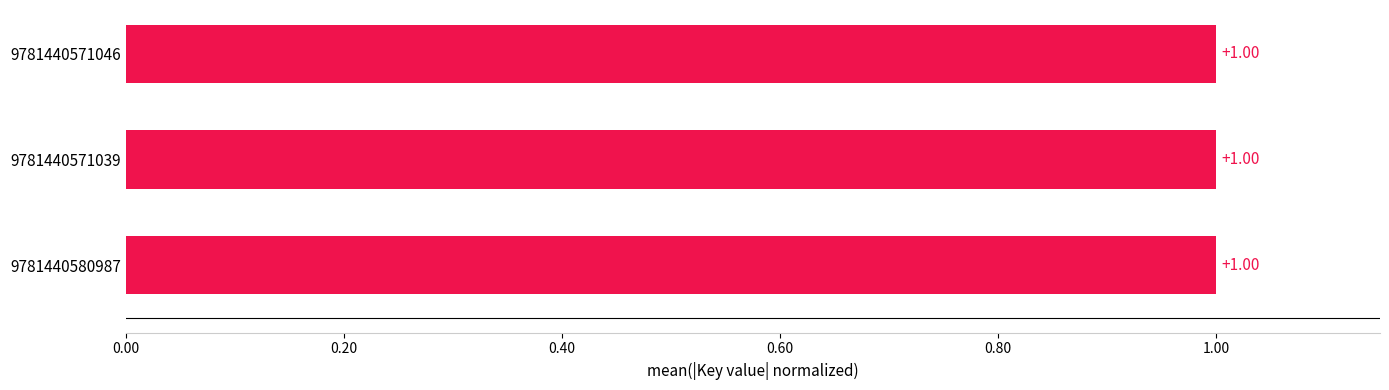

What is the average value?

1.0